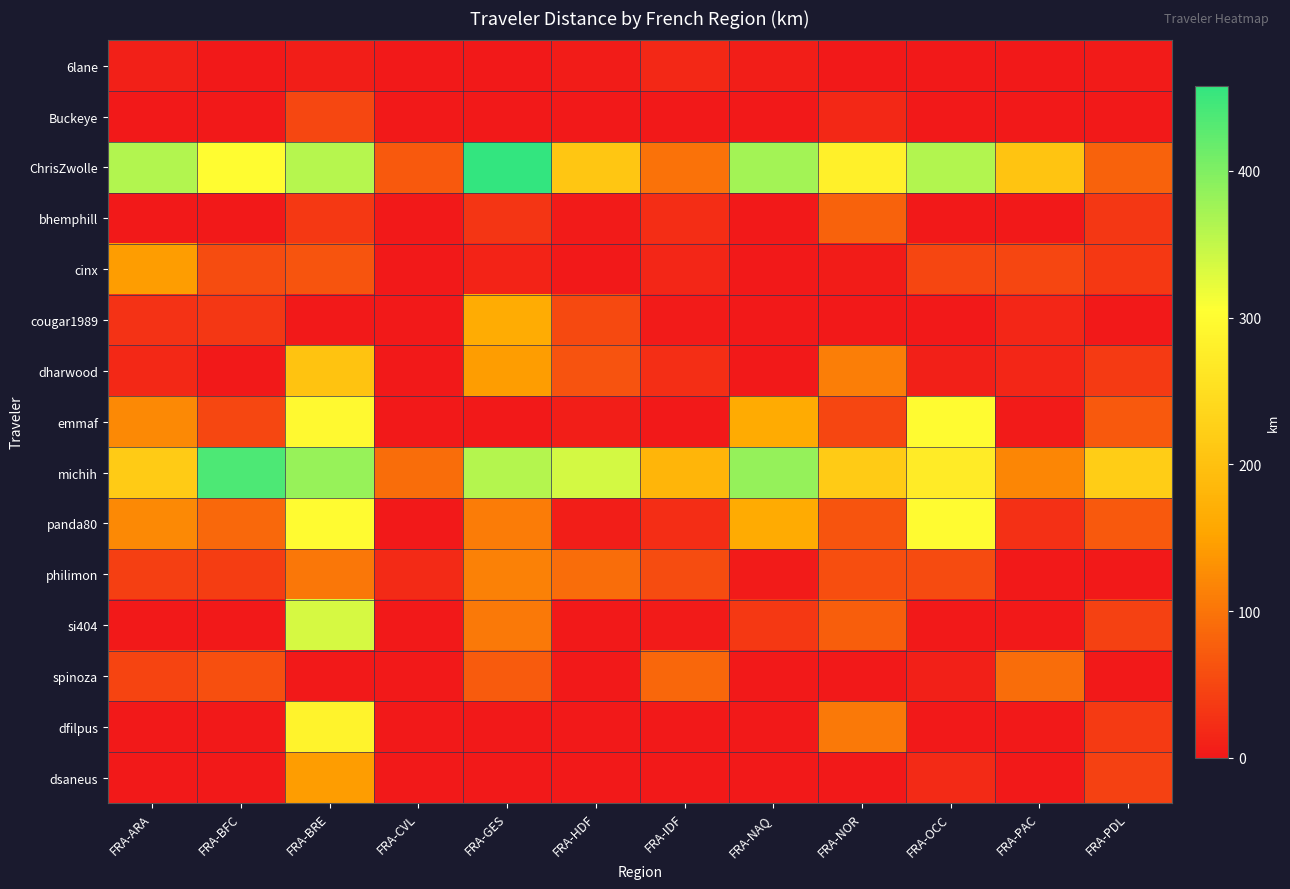

At how many categories does at least one series exceed 189?

10